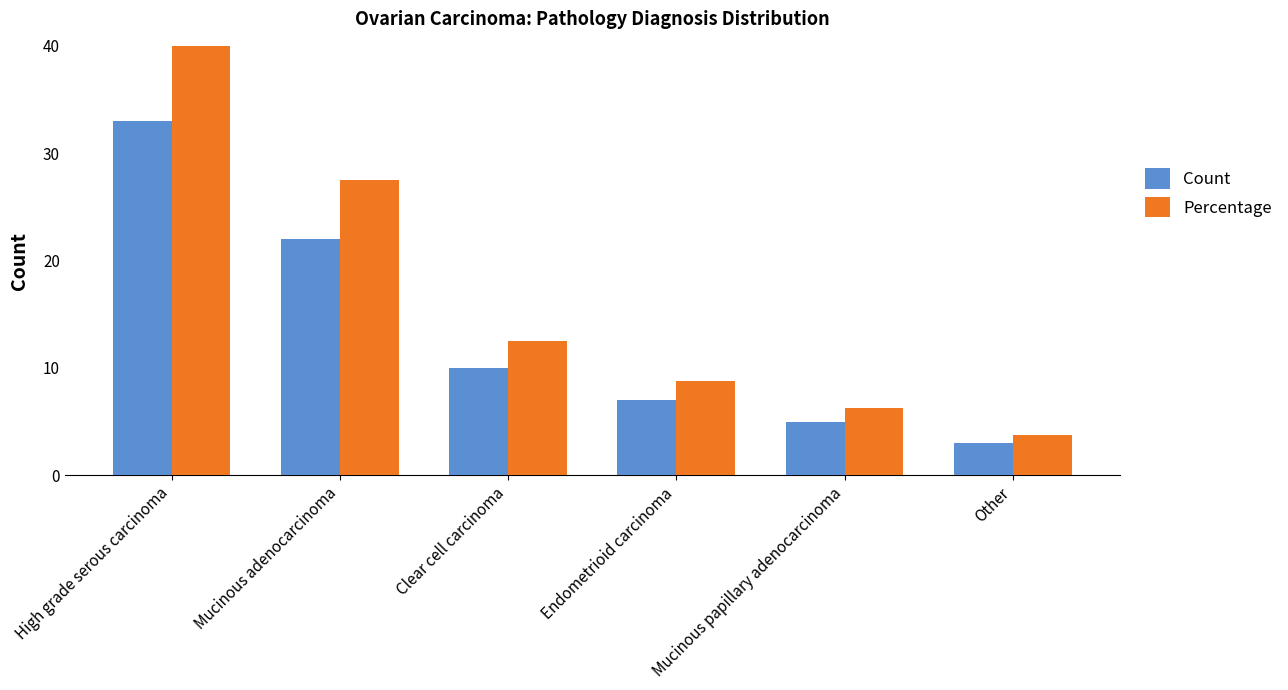

At how many categories does at least one series exceed 16?

2